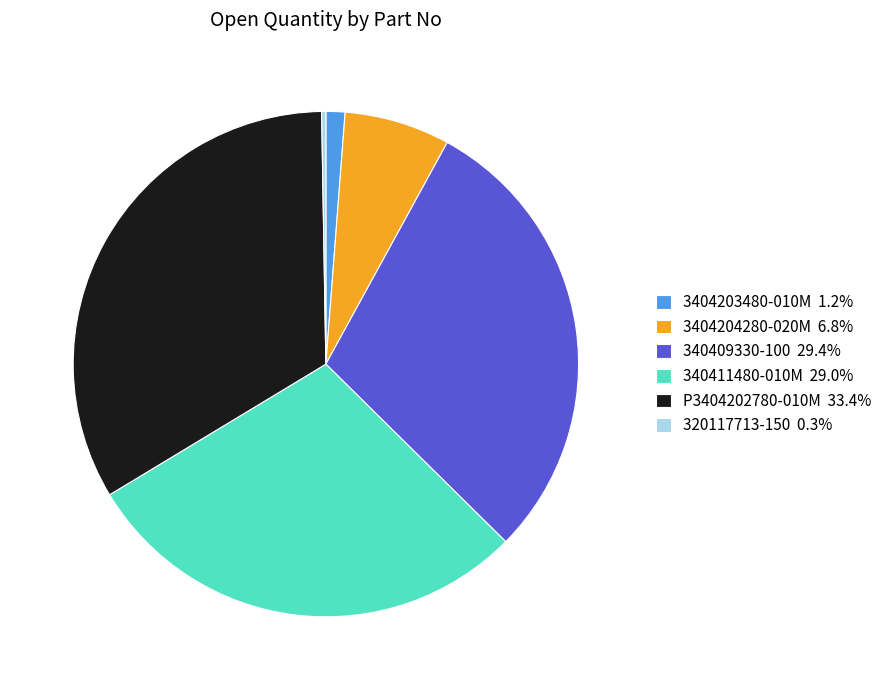

Approximately how many times larger is the value at P3404202780-010M 33.4% compared to 340411480-010M 29.0%?

1.2